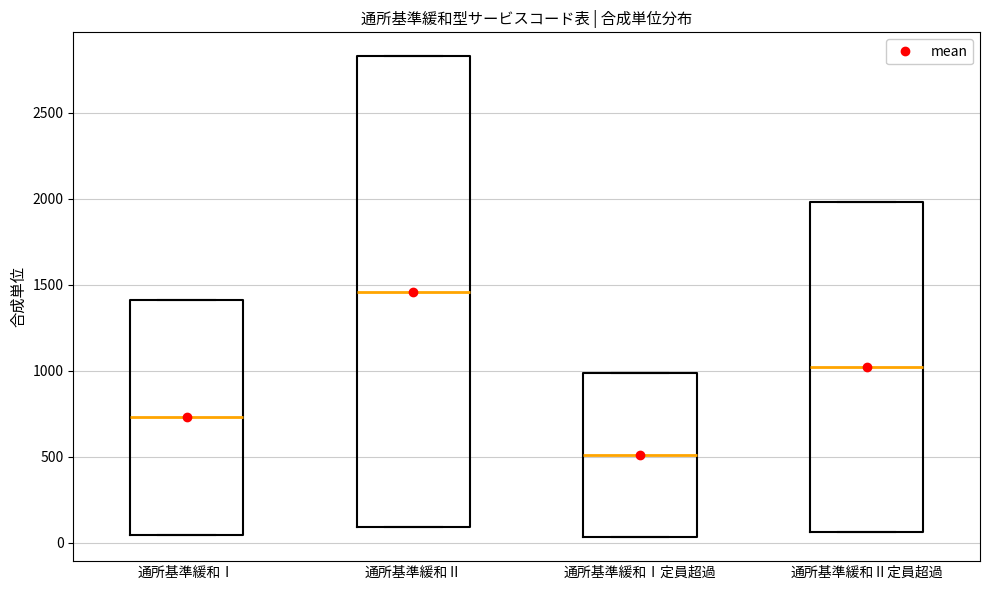

Reading left to right, transcribe this box plot: for each box, give where its median line is, the range the box spans, and where its two whiskers end, as read against the y-axis. The values are not printed on the chart, so give them approximately, as read against the axis.

通所基準緩和Ⅰ: median 750, box 50 to 1400, whiskers 50 to 1400
通所基準緩和Ⅱ: median 1450, box 100 to 2850, whiskers 100 to 2850
通所基準緩和Ⅰ定員超過: median 500, box 50 to 1000, whiskers 50 to 1000
通所基準緩和Ⅱ定員超過: median 1000, box 50 to 2000, whiskers 50 to 2000